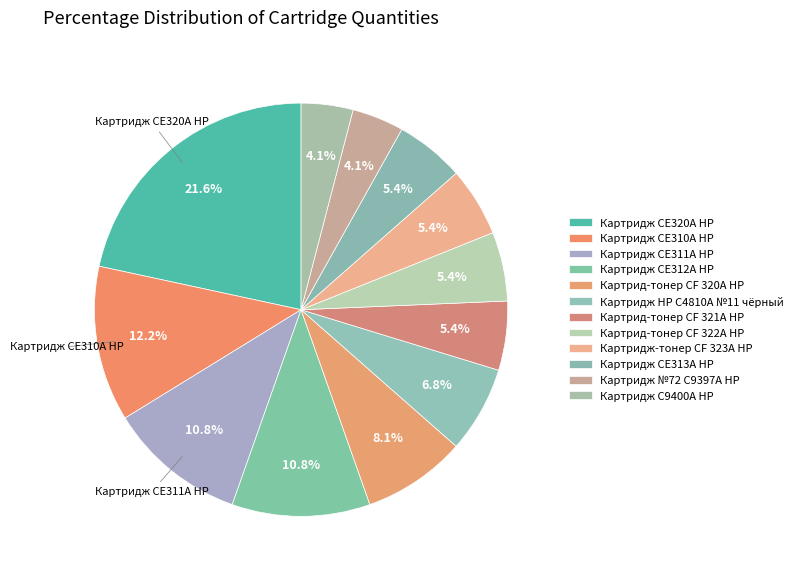

Does Картридж CE310A HP account for over 50% of the chart?

No